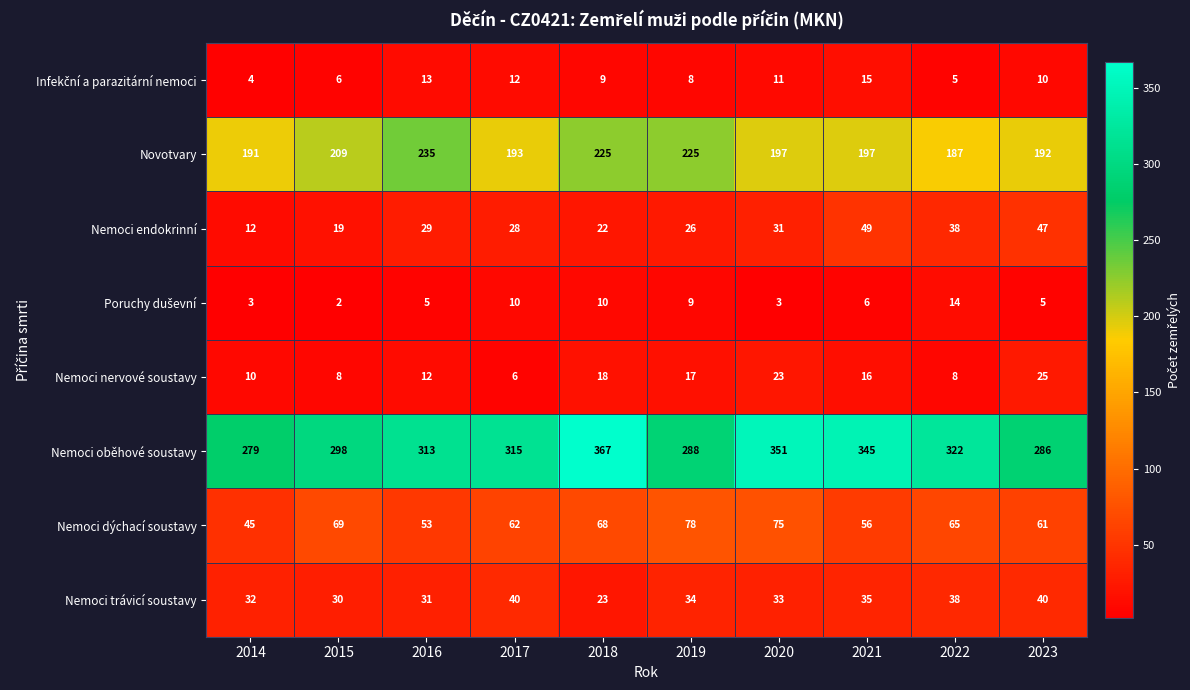

Is it true that Nemoci endokrinní equals 47 at 2023?

True